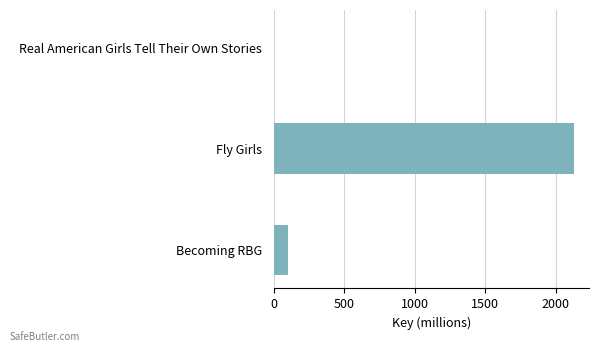

Does the chart contain stacked bars?

No